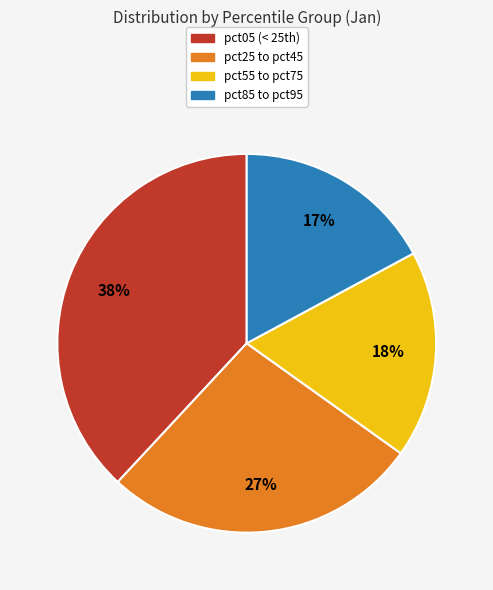

How many segments does this pie chart have?

4